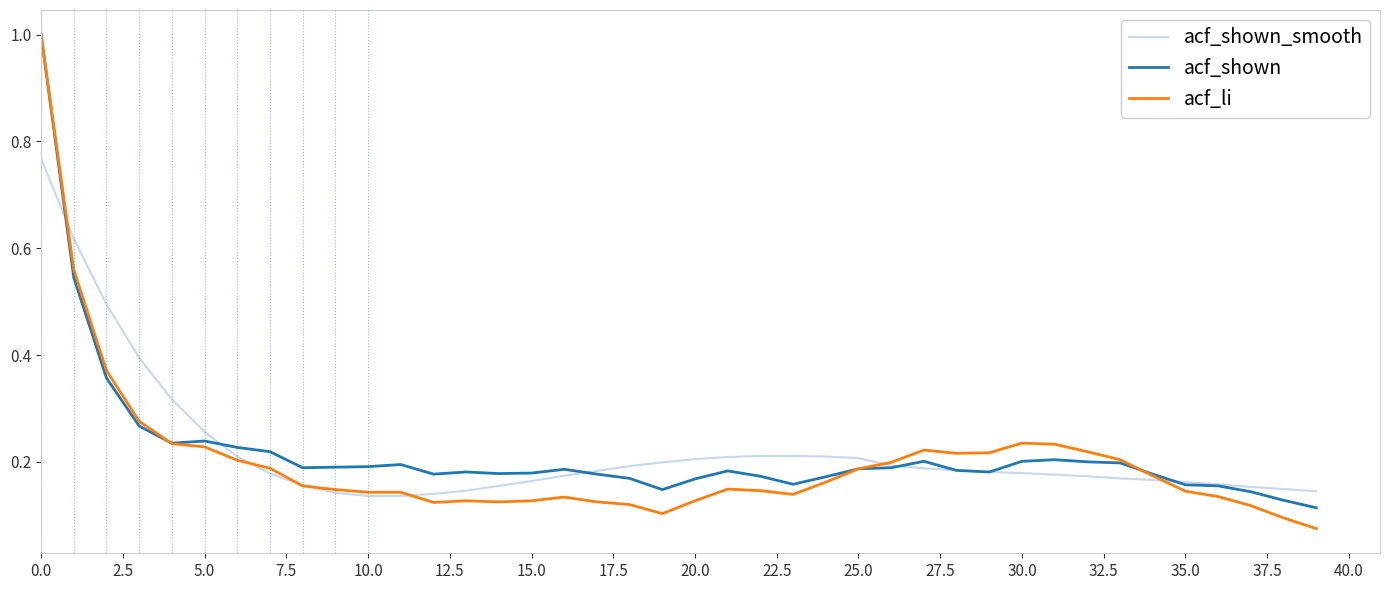

What is the maximum value for acf_shown?

1.0